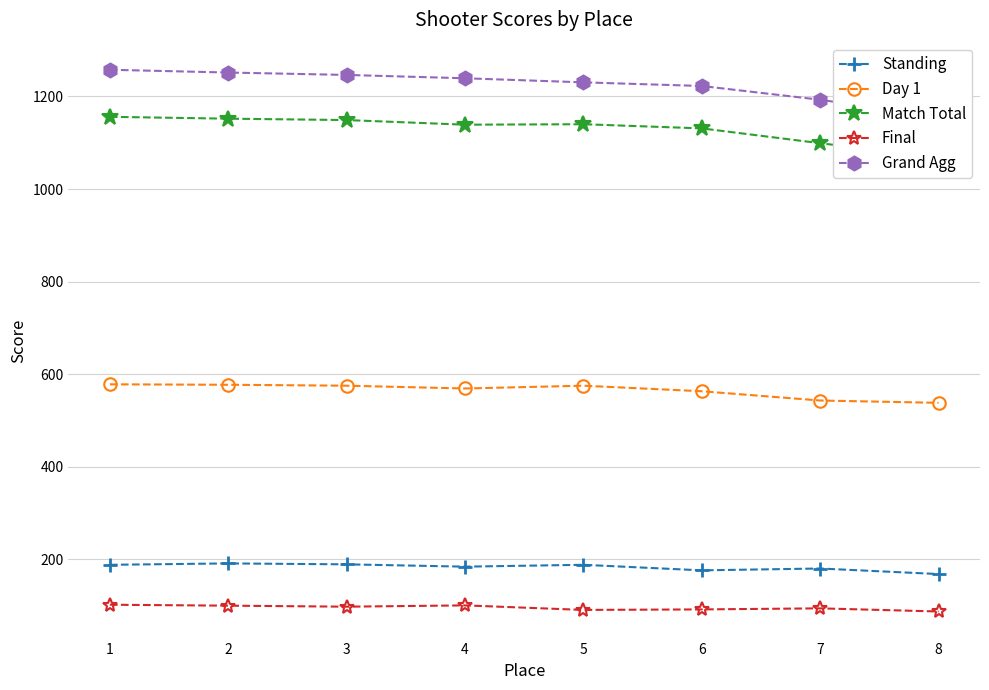

Is the value of Final at 2 greater than the value of Standing at 4?

No